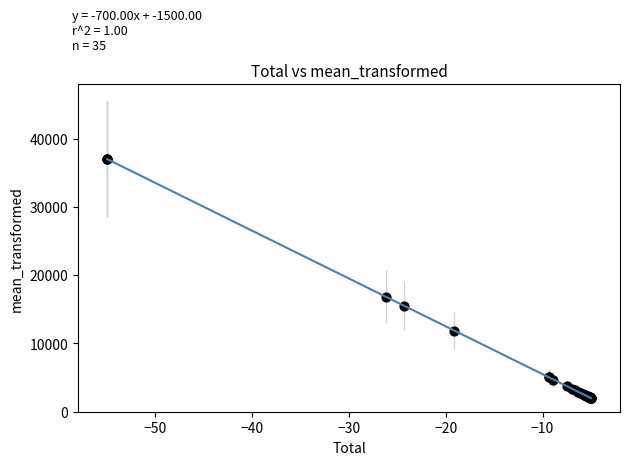

What Y value in the scatter plot is closest to 19500?

16854.8